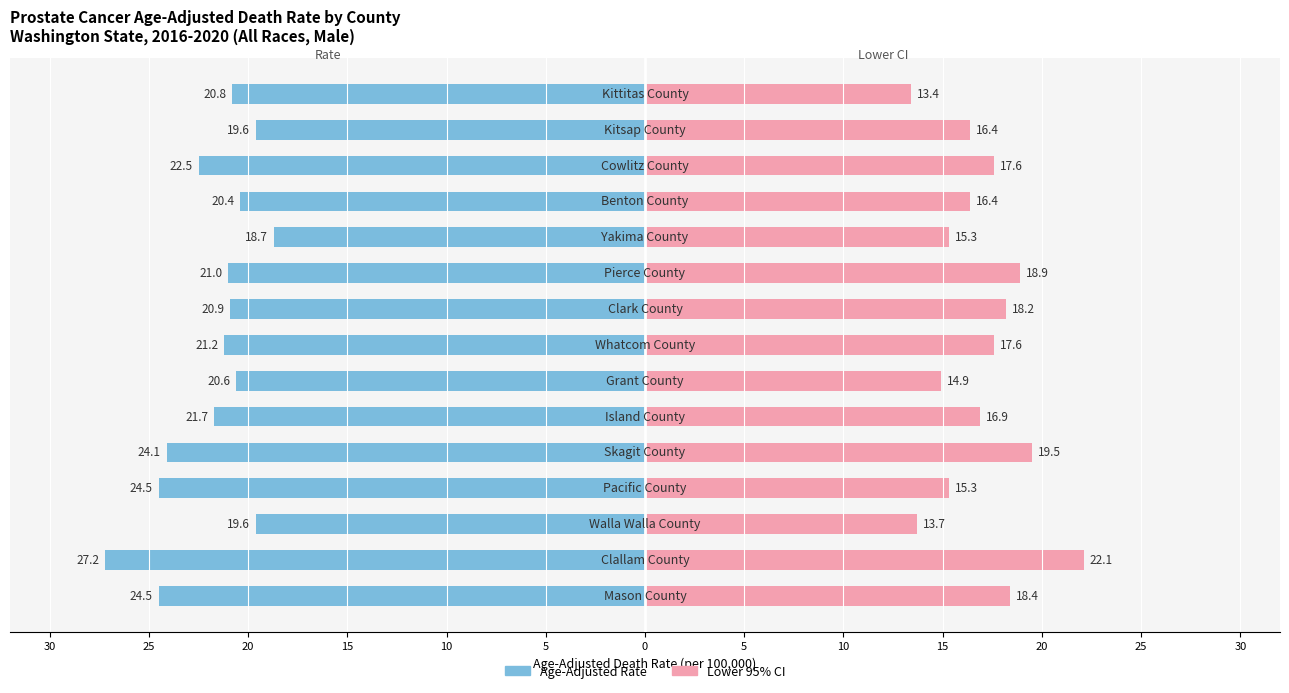

What is the value of the Rate bar at the 7th from the left?

-20.6